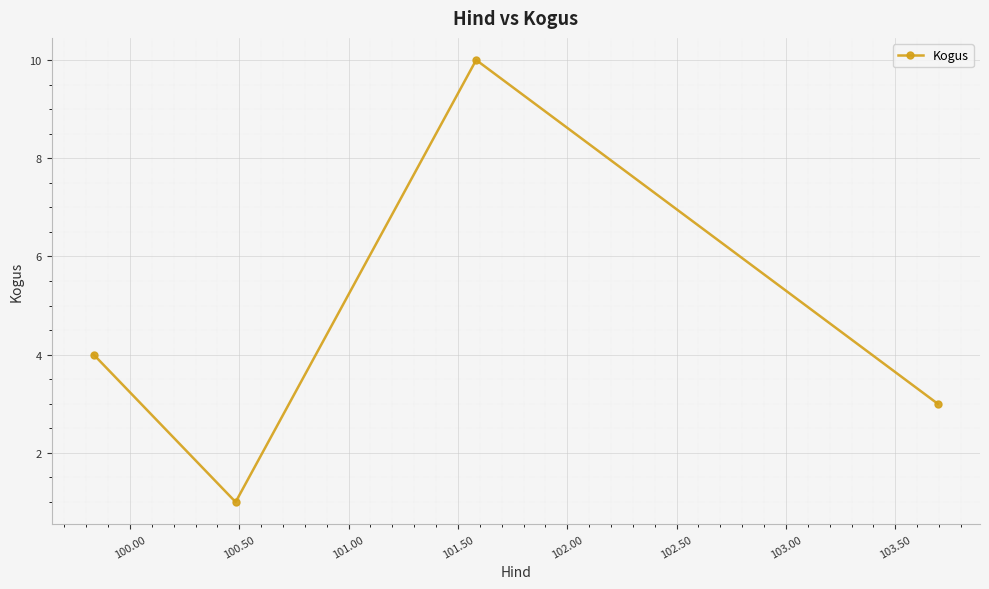

How many interior local valleys (lower than both neighbors) does the data have?

1